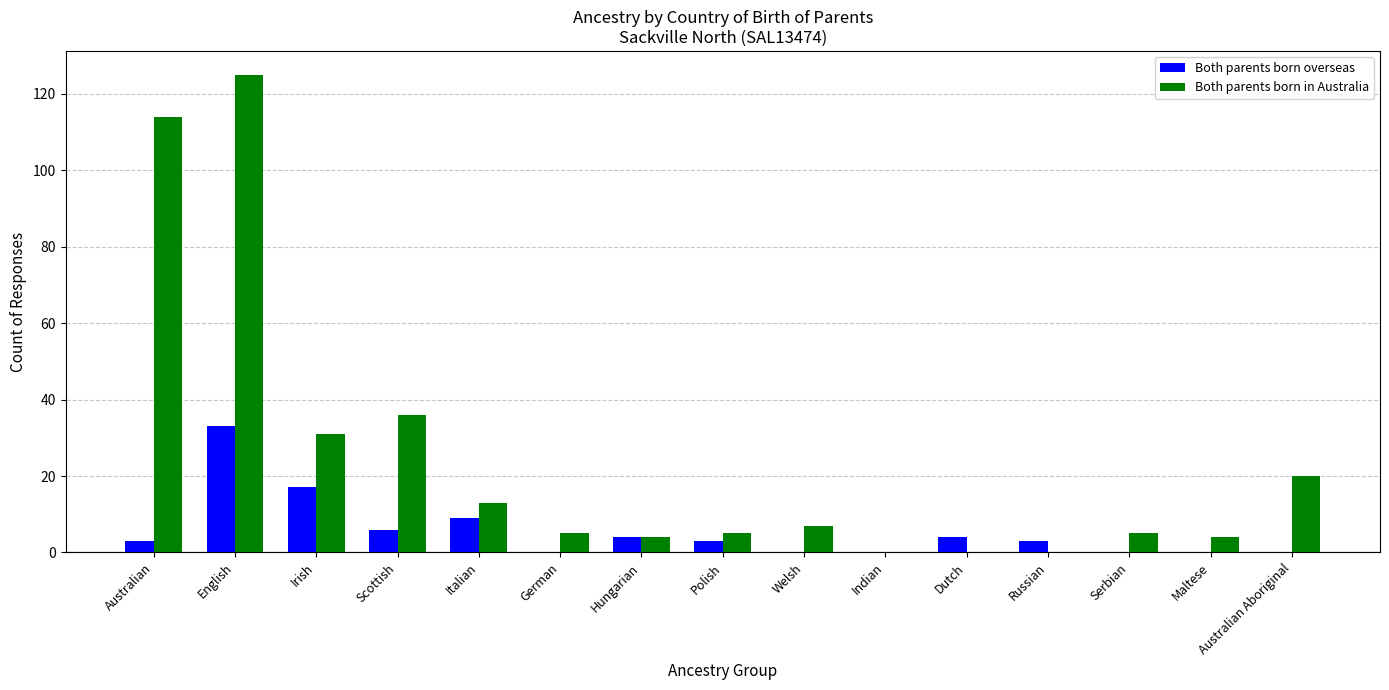

At which category is the sum across all series the highest?

English